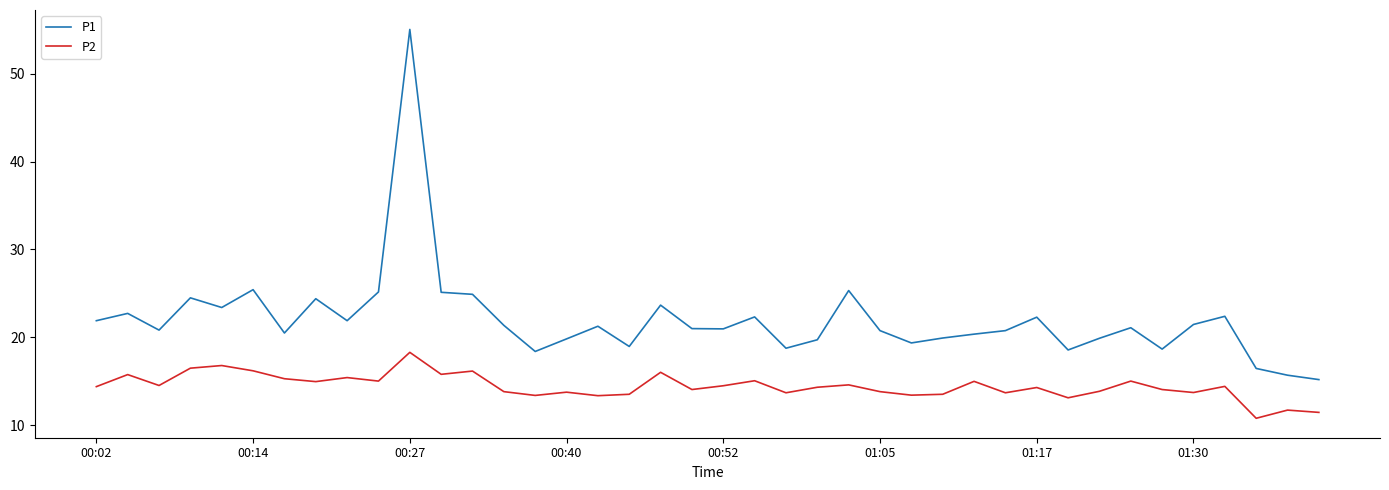

What is the smallest value displayed?

10.8